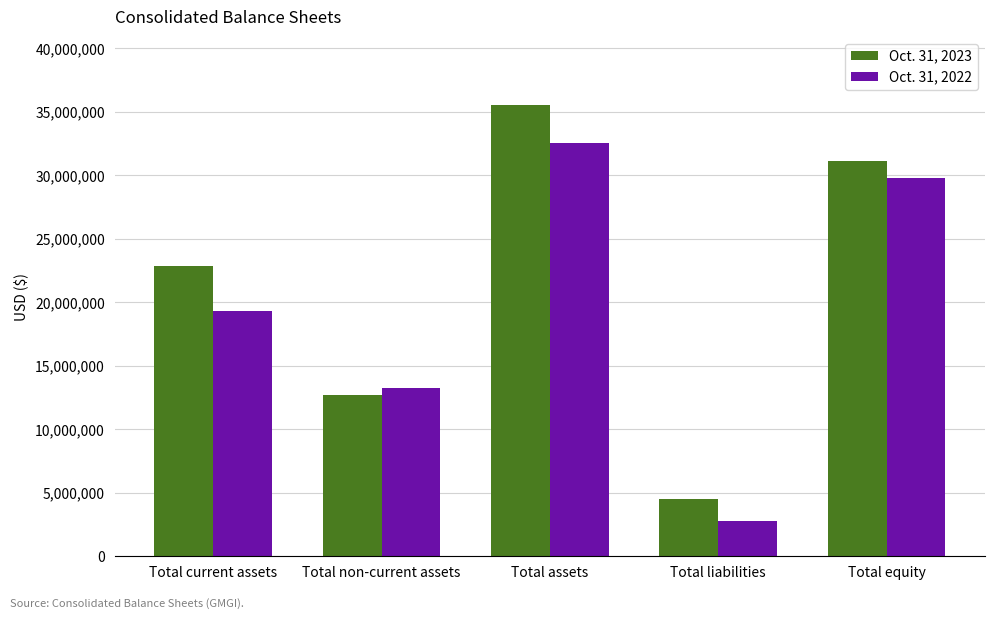

Reading right to left, list all the values displayed in this chart.

Oct. 31, 2023: Total equity=31103394	Total liabilities=4479423	Total assets=35582817	Total non-current assets=12730141	Total current assets=22852676
Oct. 31, 2022: Total equity=29796481	Total liabilities=2774932	Total assets=32571413	Total non-current assets=13282463	Total current assets=19288950